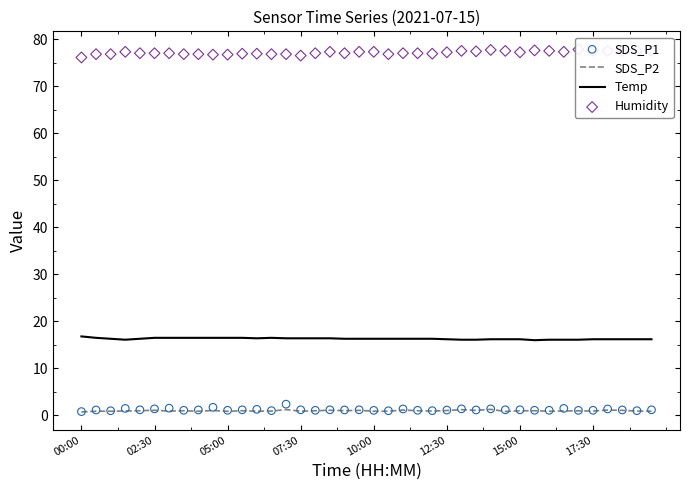

Which series has the widest spread of Y values?

Humidity